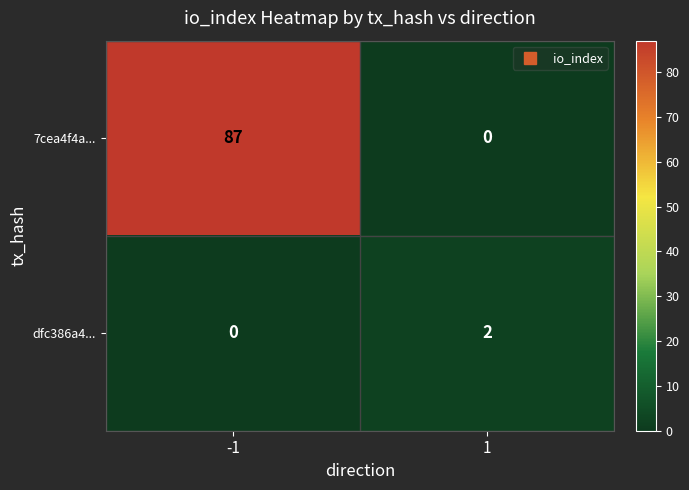

Is it true that dfc386a4... equals 3 at 1?

False